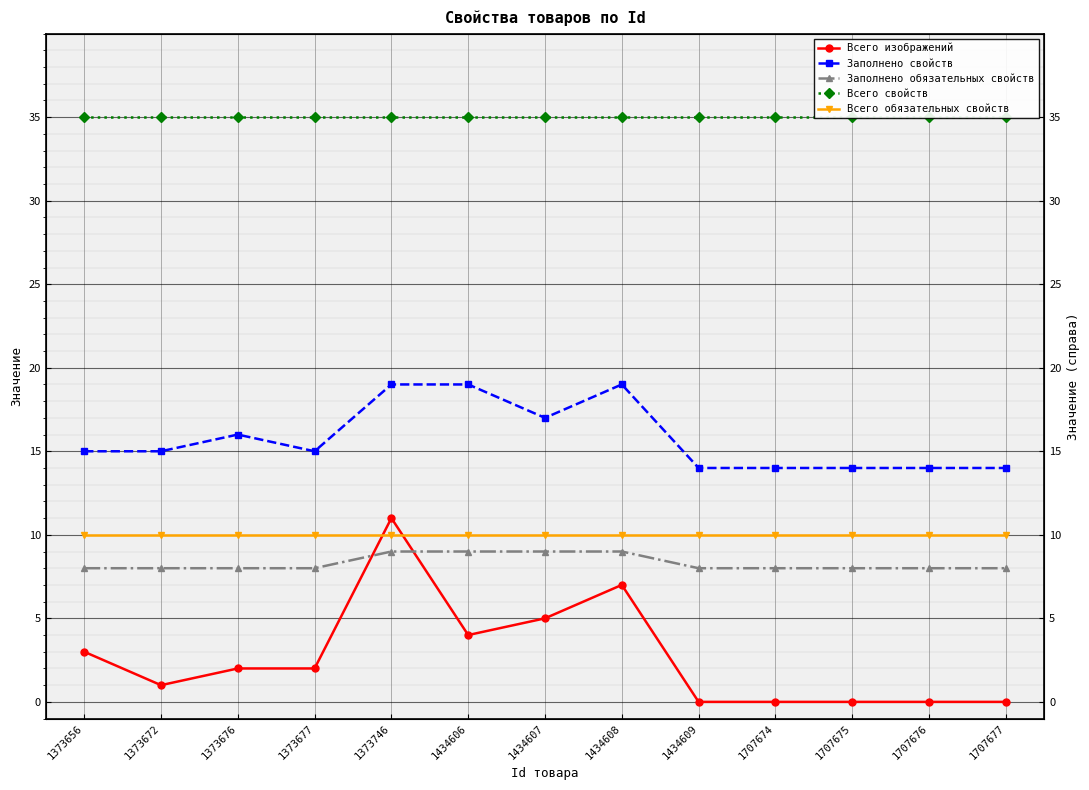

At which category is the sum across all series the highest?

1373746